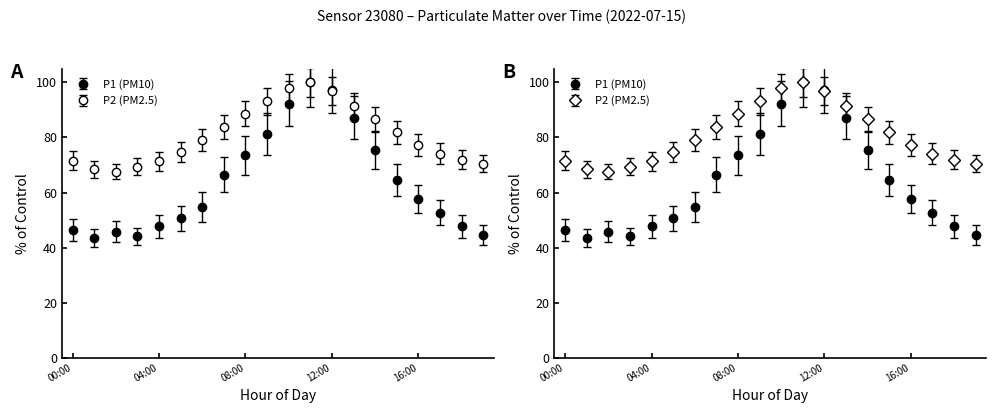

Which series ends up on top after the final intersection of P2 and P1?

P2